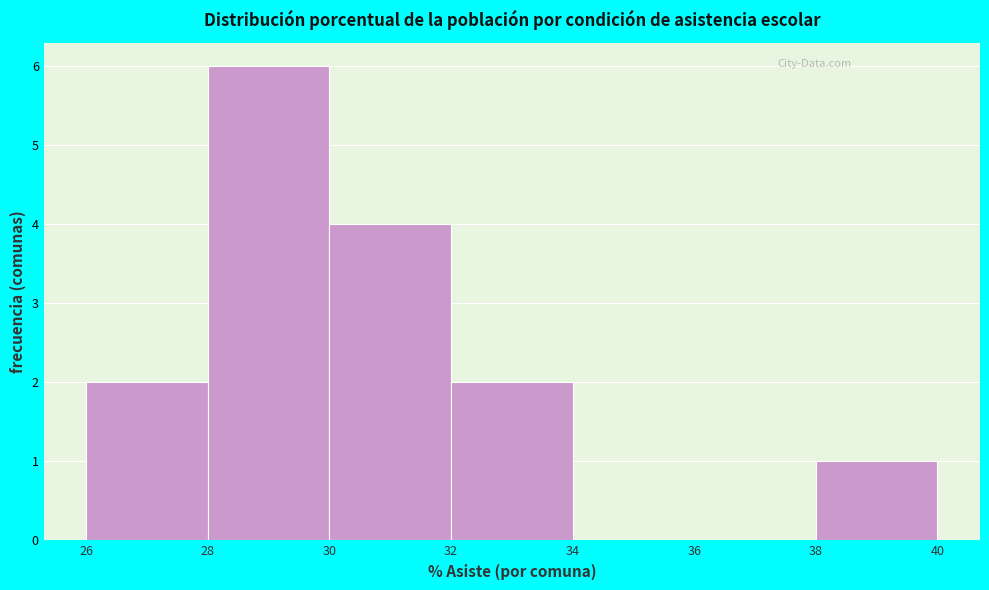

What is the height of the bar covering 26 to 28 on the x-axis? The values are not printed on the chart, so give them approximately, as read against the axis.

2